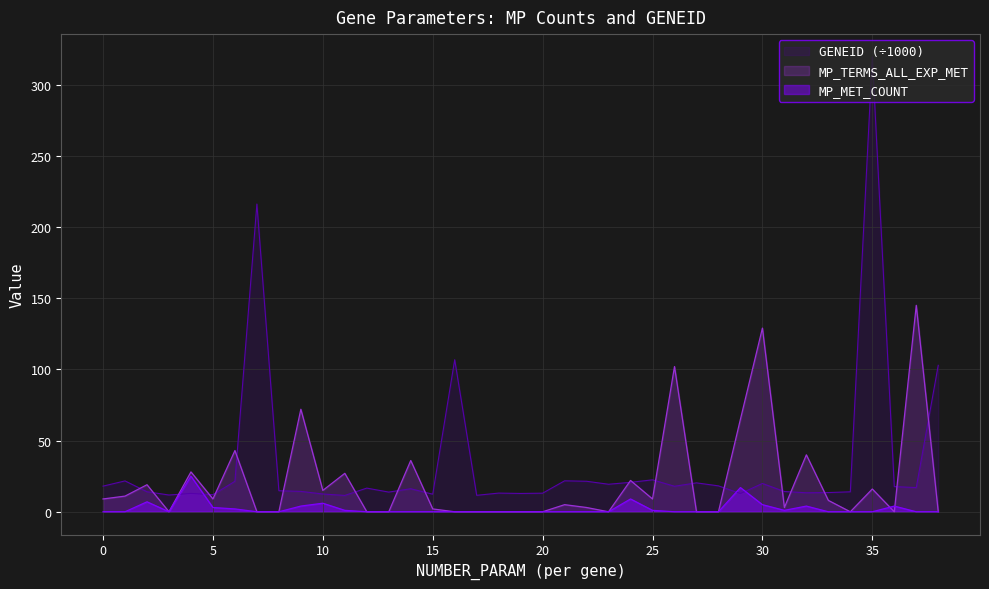

How many intersections are there between GENEID and MP_MET_COUNT?

4